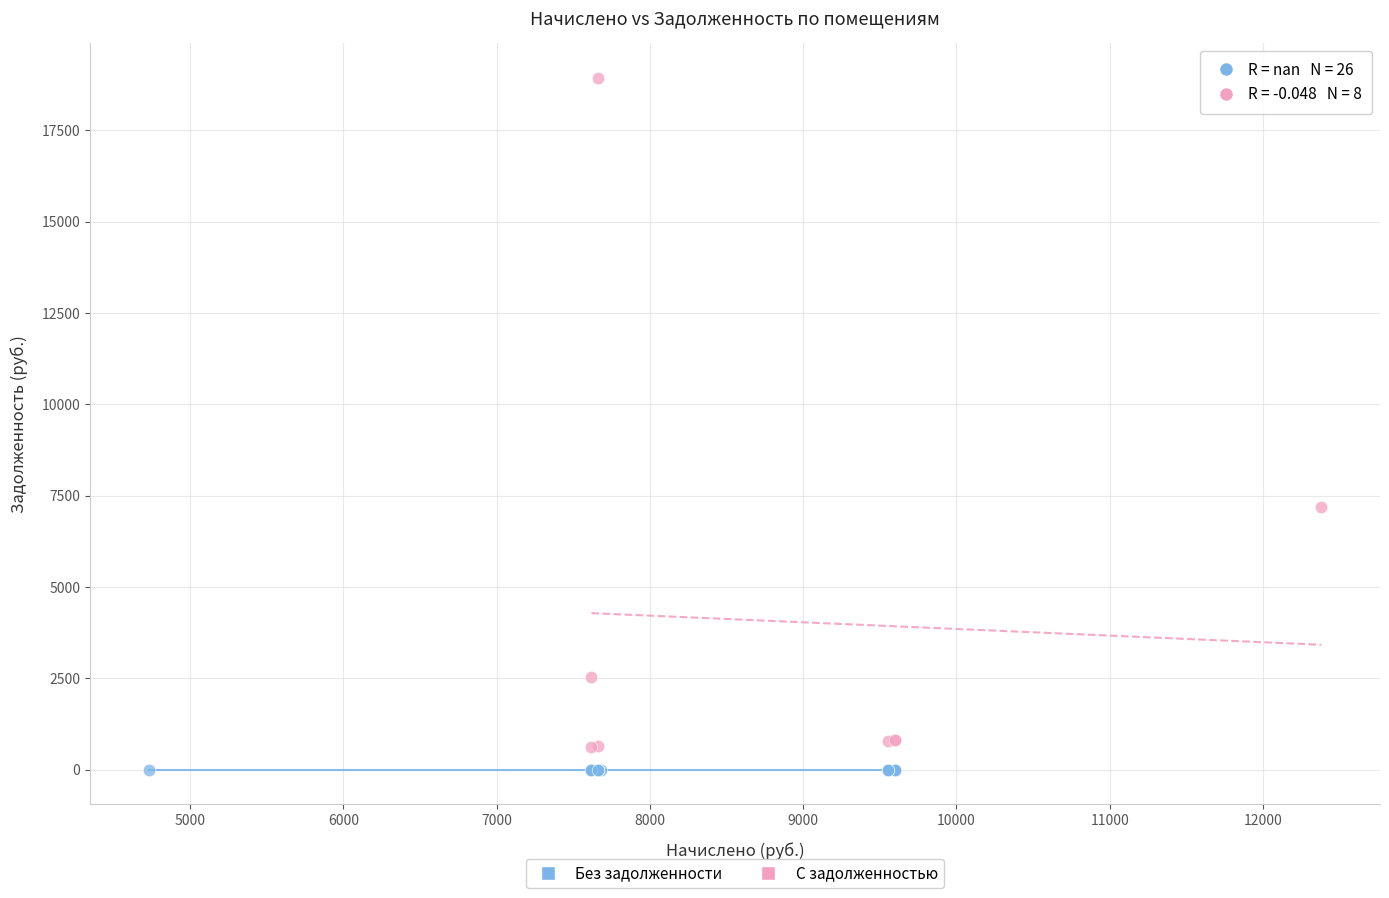

Which series reaches the maximum Y coordinate?

С задолженностью